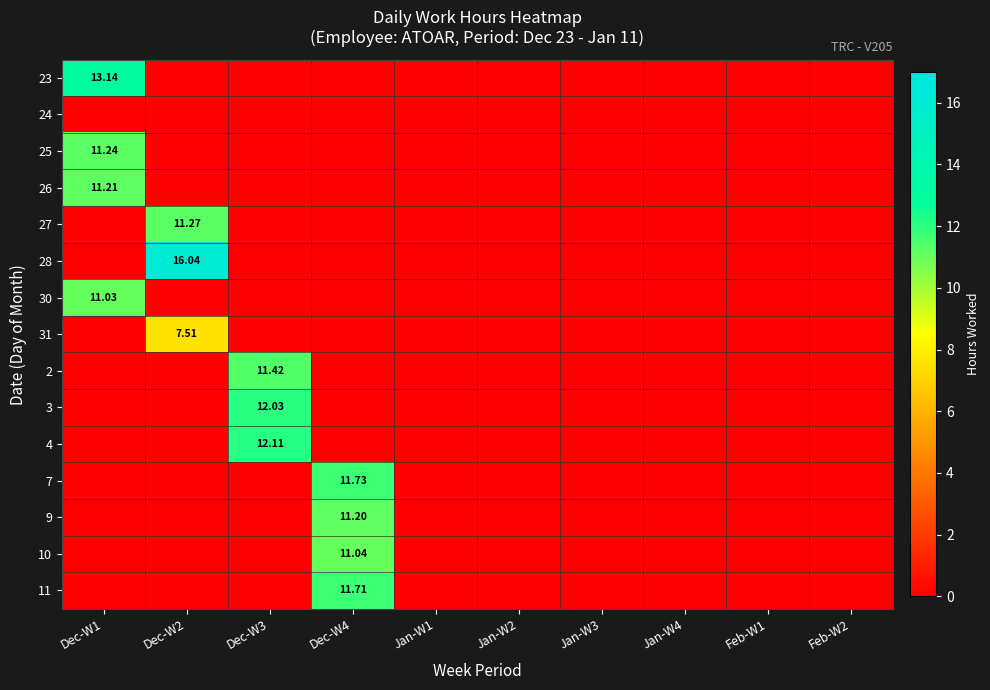

At which category does the chart reach its peak across all series?

Dec-W2